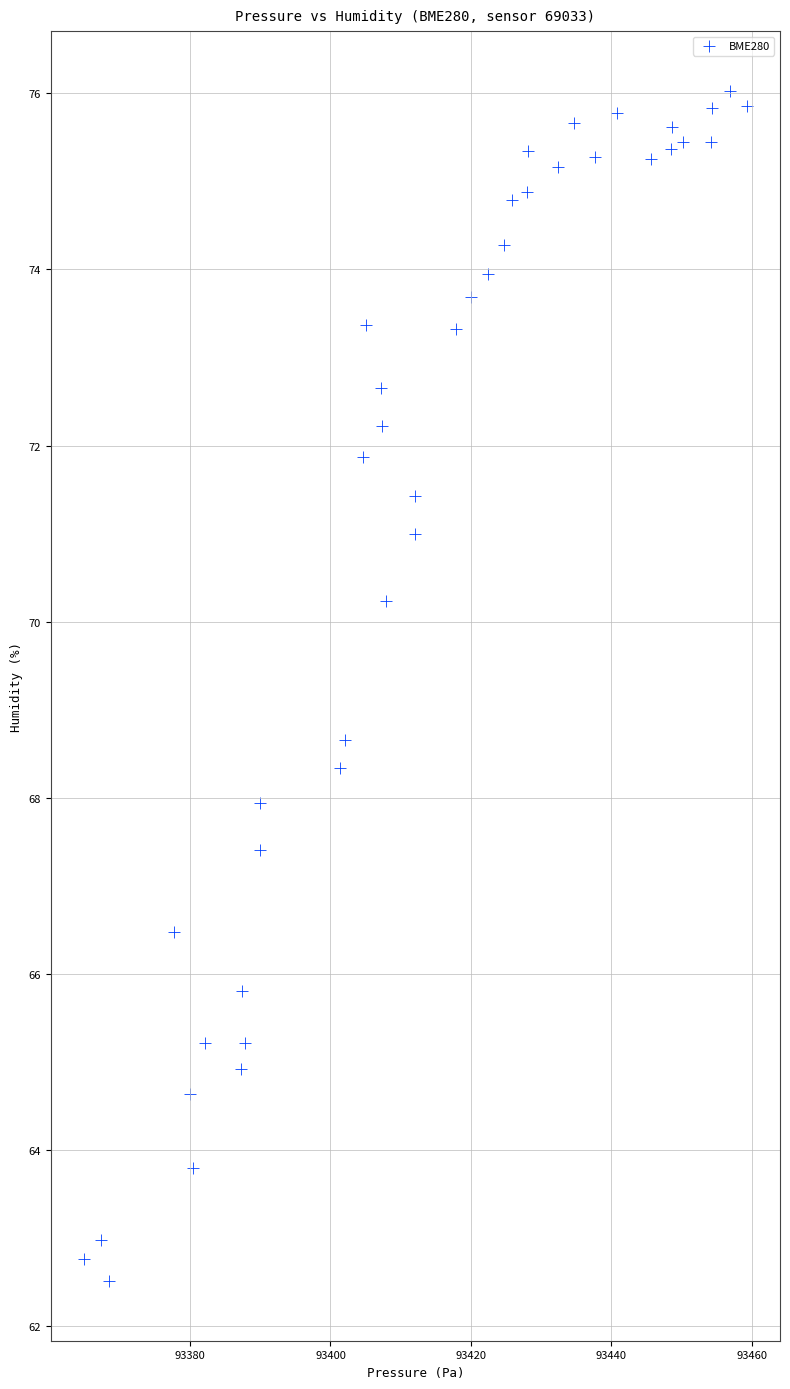

What is the range of X values (max minus min)?

94.4